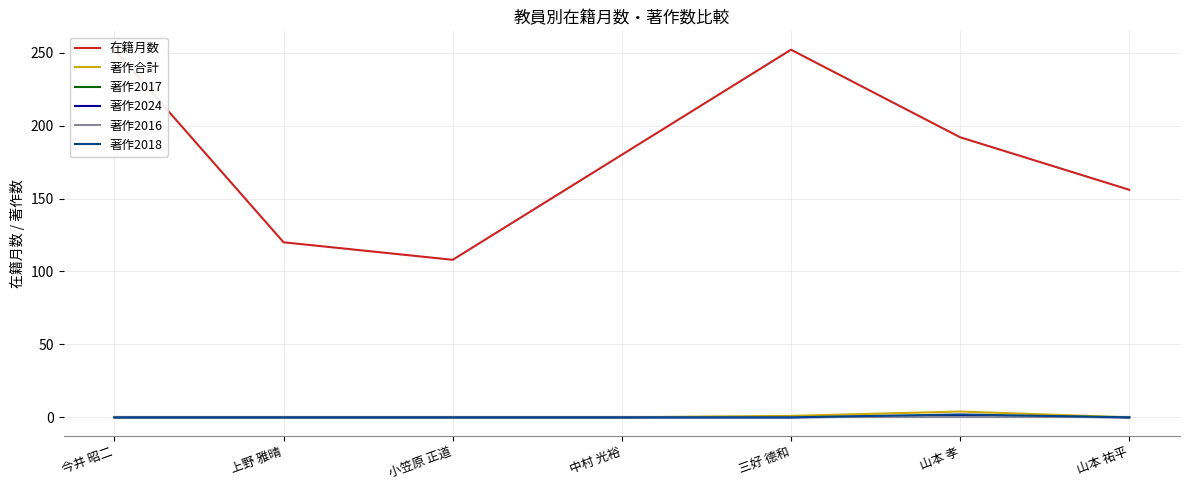

What is the total value across all series at 中村 光裕?

180